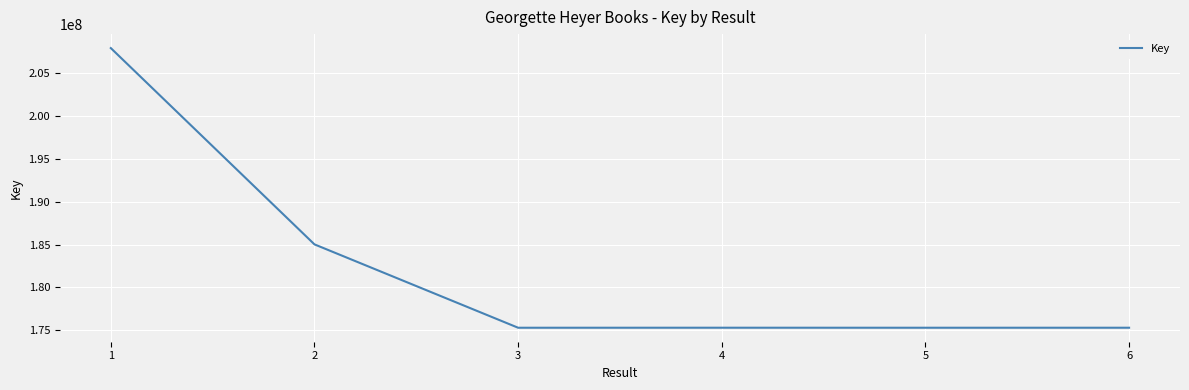

Which category has the highest value across all series?

1